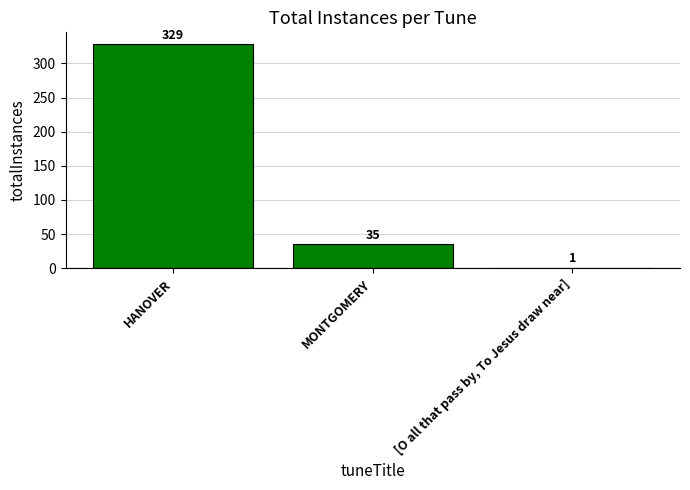

What value does the data have at HANOVER, to the nearest 50?

350